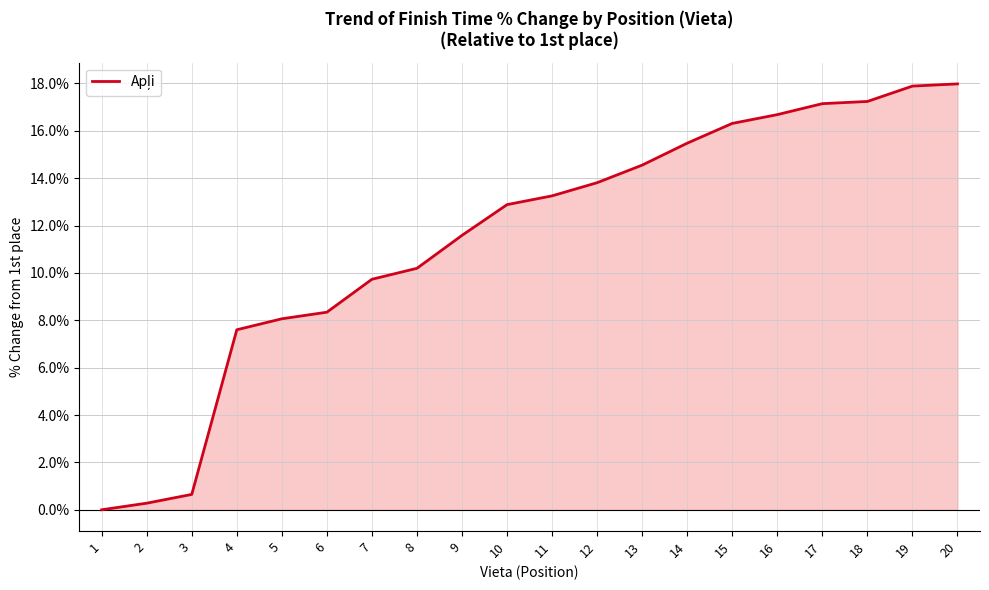

How many values are below 13?

10